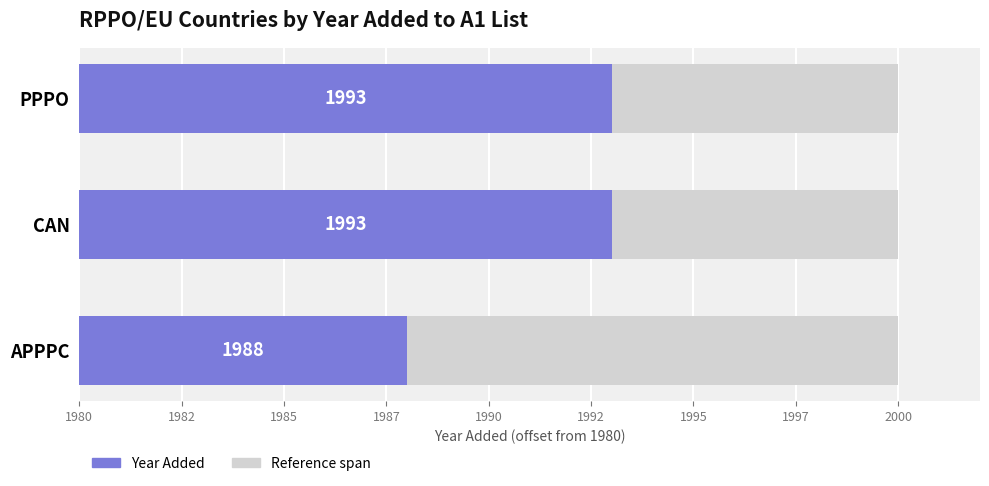

What is the difference between the highest and lowest values at 1980?

7.5